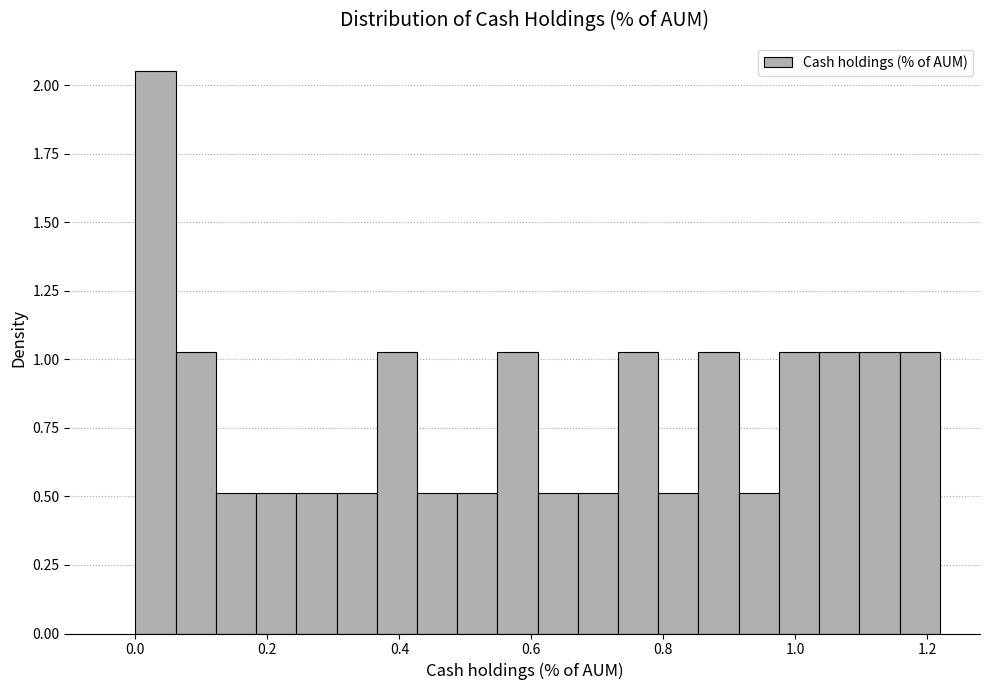

Read against the x-axis, roughly where is the centre of the tallest bar?

0.04